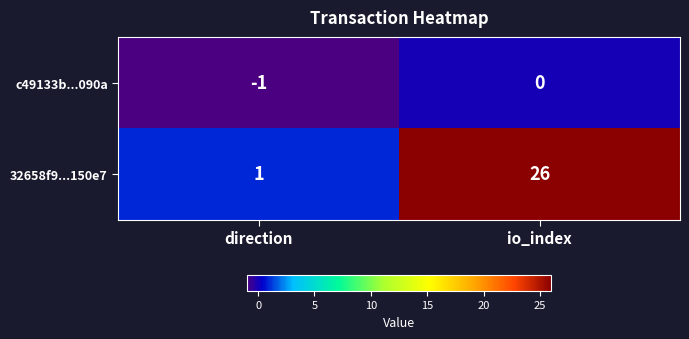

What is the average value of the 32658f9...150e7 series?

14